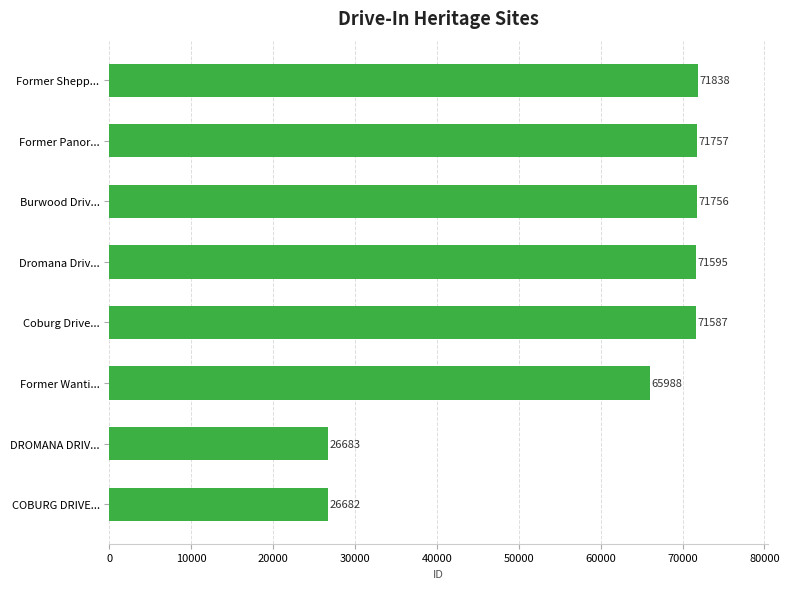

What is the difference between the maximum and minimum values?

45156